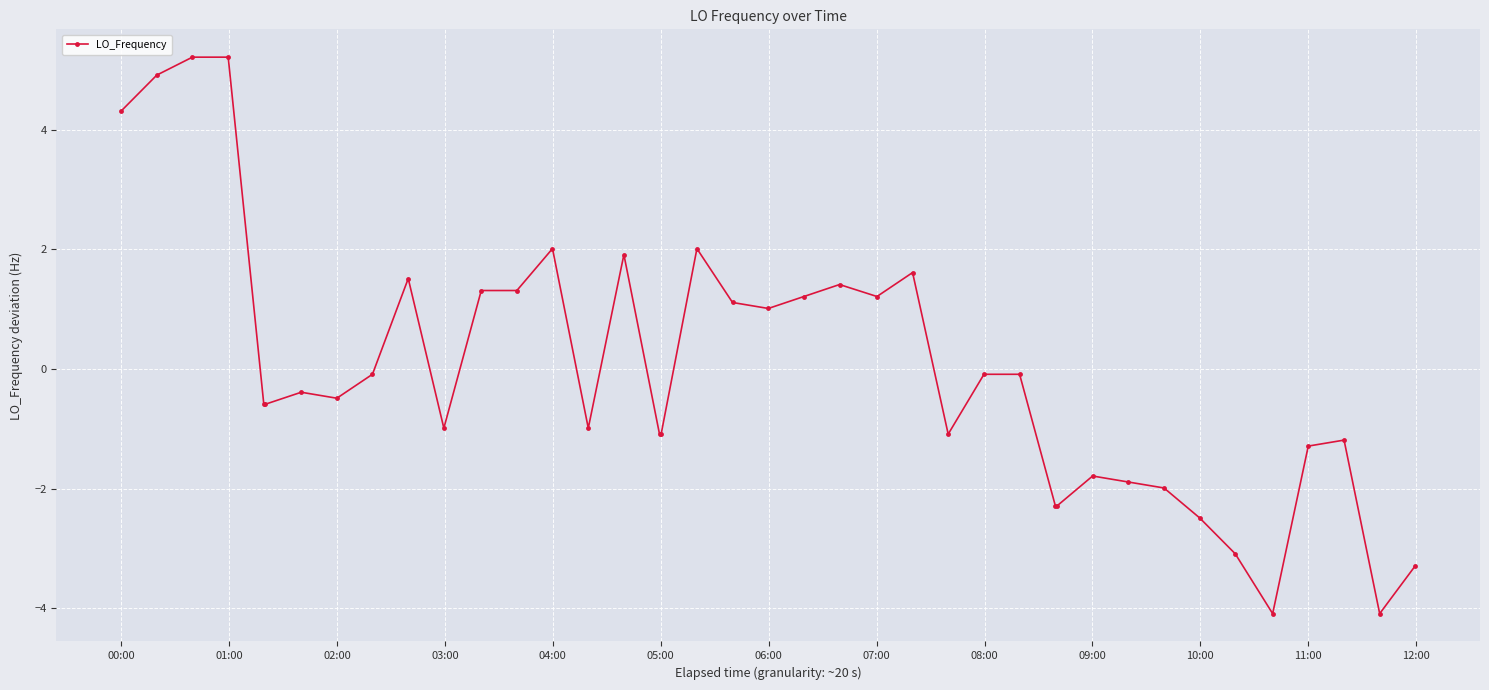

What is the difference between the second highest and minimum values?

9.3